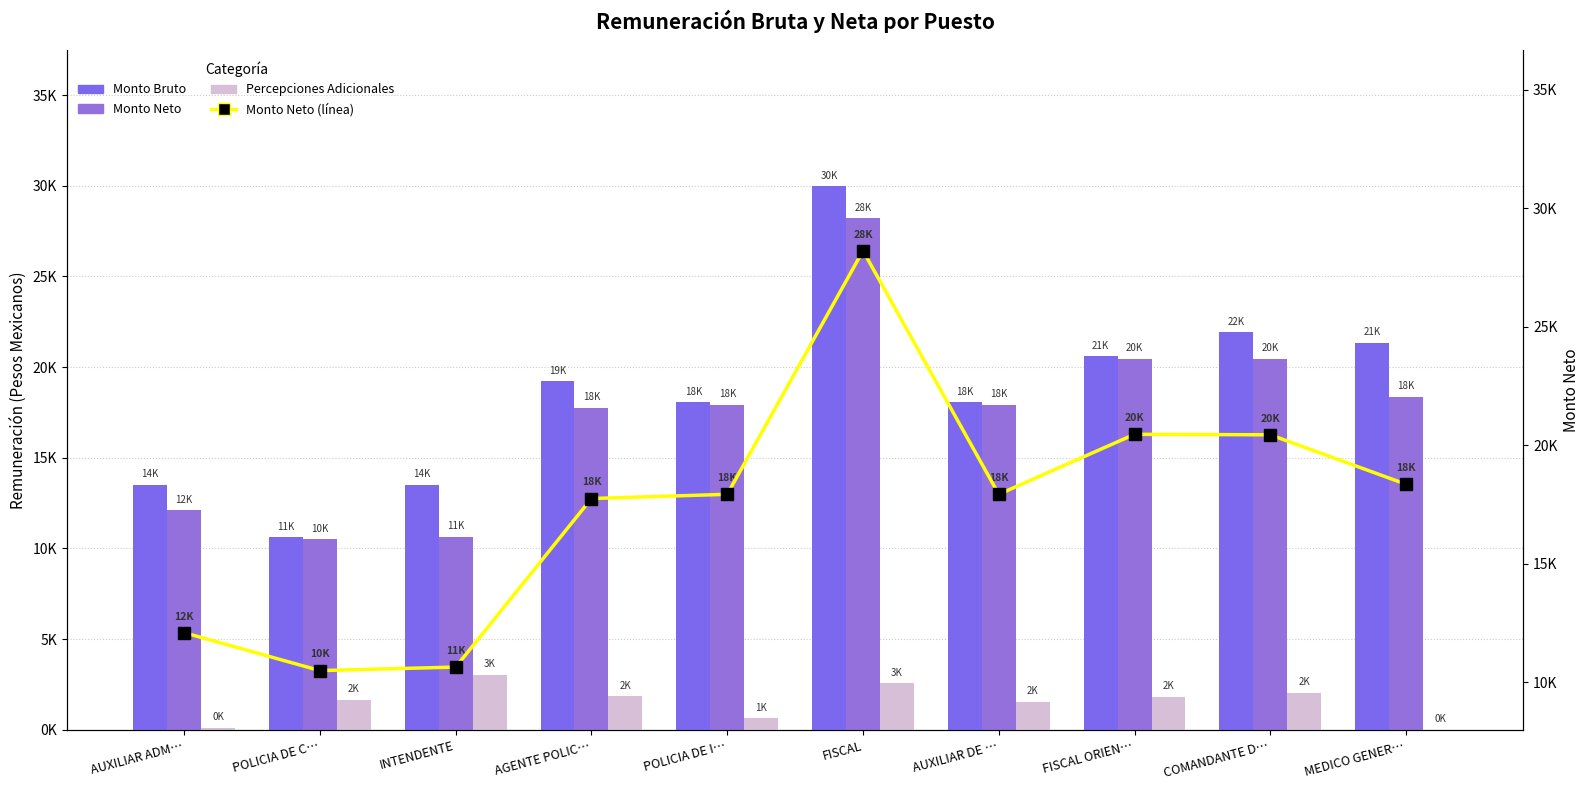

Which series changed the most between AGENTE POLIC… and FISCAL?

Monto Bruto